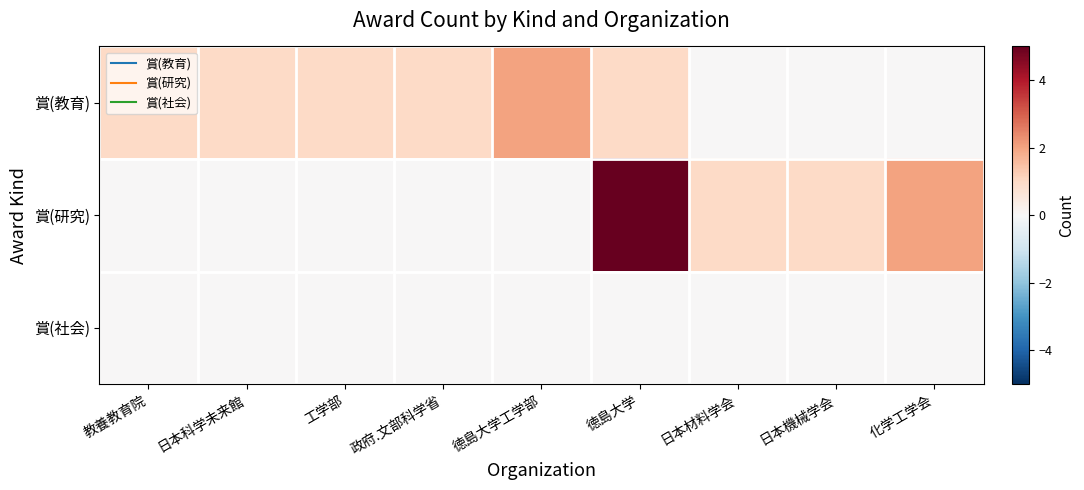

Reading right to left, list all the values displayed in this chart.

賞(教育): 化学工学会=0	日本機械学会=0	日本材料学会=0	徳島大学=1	徳島大学工学部=2	政府.文部科学省=1	工学部=1	日本科学未来館=1	教養教育院=1
賞(研究): 化学工学会=2	日本機械学会=1	日本材料学会=1	徳島大学=5	徳島大学工学部=0	政府.文部科学省=0	工学部=0	日本科学未来館=0	教養教育院=0
賞(社会): 化学工学会=0	日本機械学会=0	日本材料学会=0	徳島大学=0	徳島大学工学部=0	政府.文部科学省=0	工学部=0	日本科学未来館=0	教養教育院=0